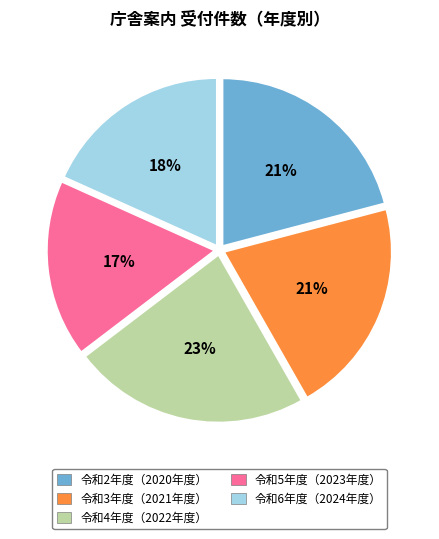

Is there a majority slice in this chart?

No